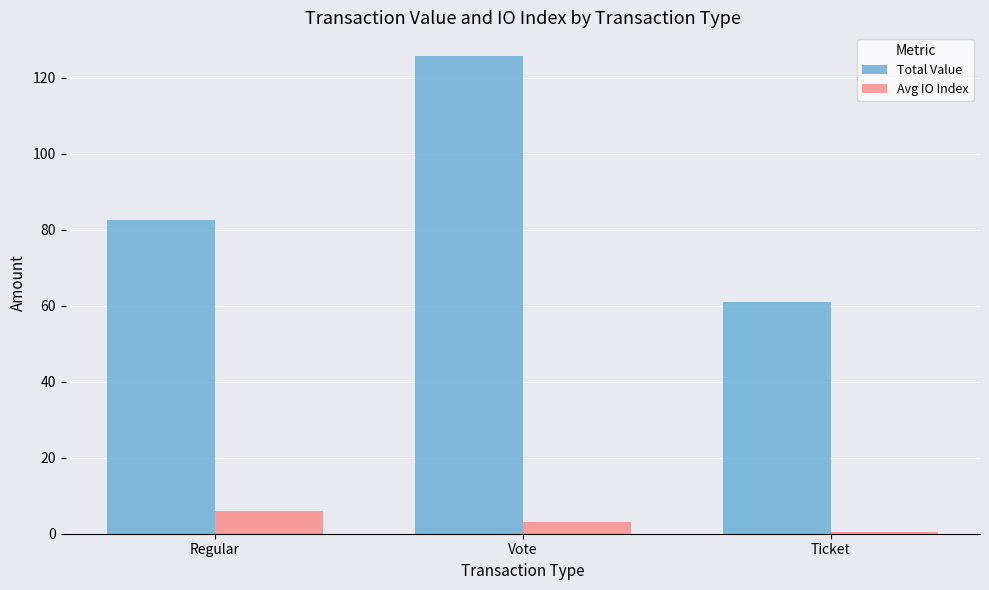

Reading left to right, extract all data points from this chart.

Total Value: 82.5	125.7	61.0
Avg IO Index: 6.0	3.0	0.5